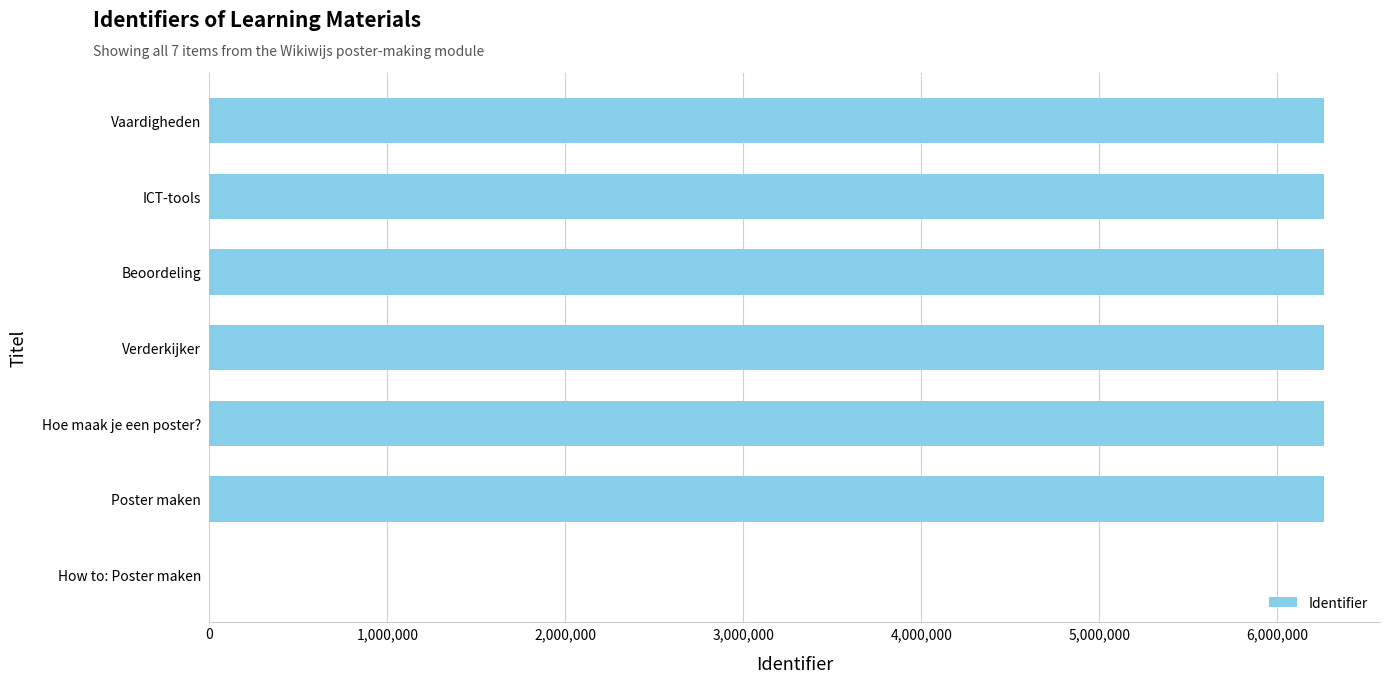

Approximately how many times larger is the value at Beoordeling compared to Hoe maak je een poster??

1.0